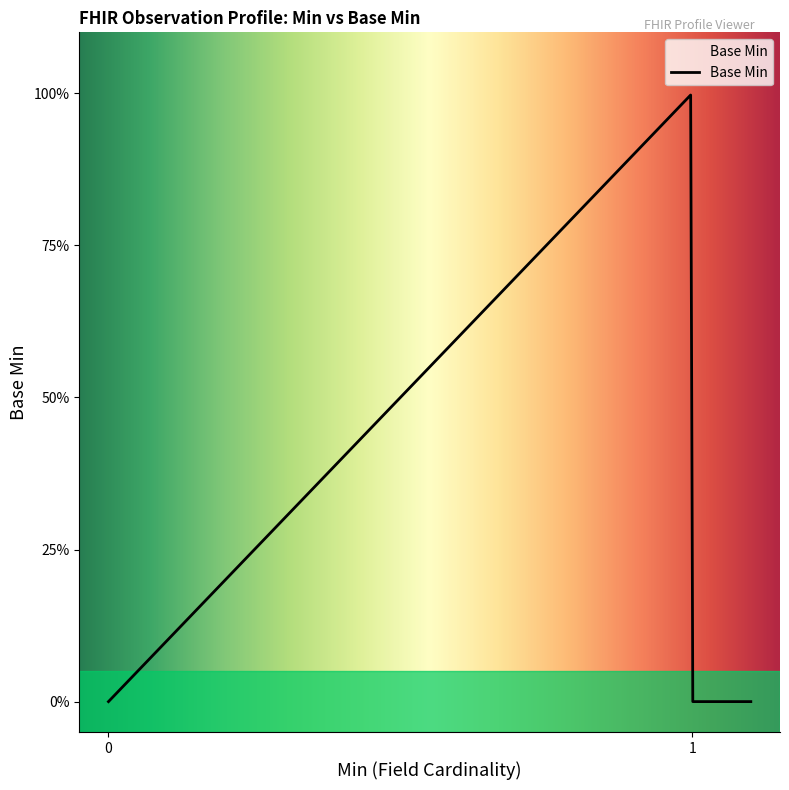

Does the chart display data point markers on the line(s)?

No